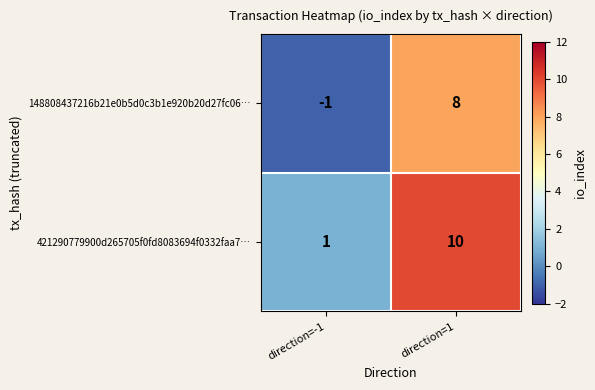

List the series in order of their overall mean, highest first.

421290779900d265705f0fd8083694f0332faa7…, 148808437216b21e0b5d0c3b1e920b20d27fc06…